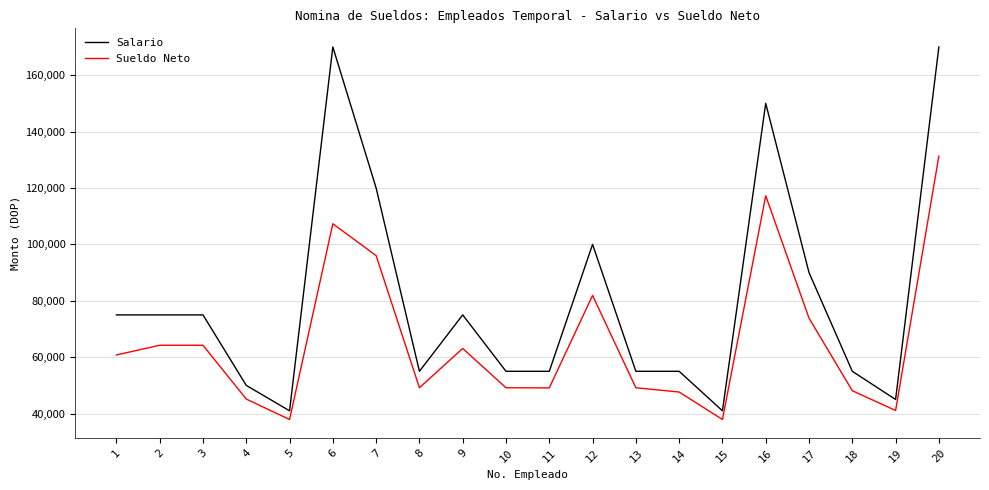

Does the chart have visible grid lines?

Yes